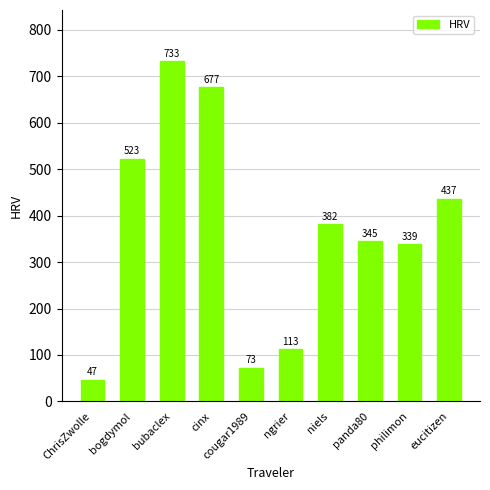

How many bars are there in total?

10